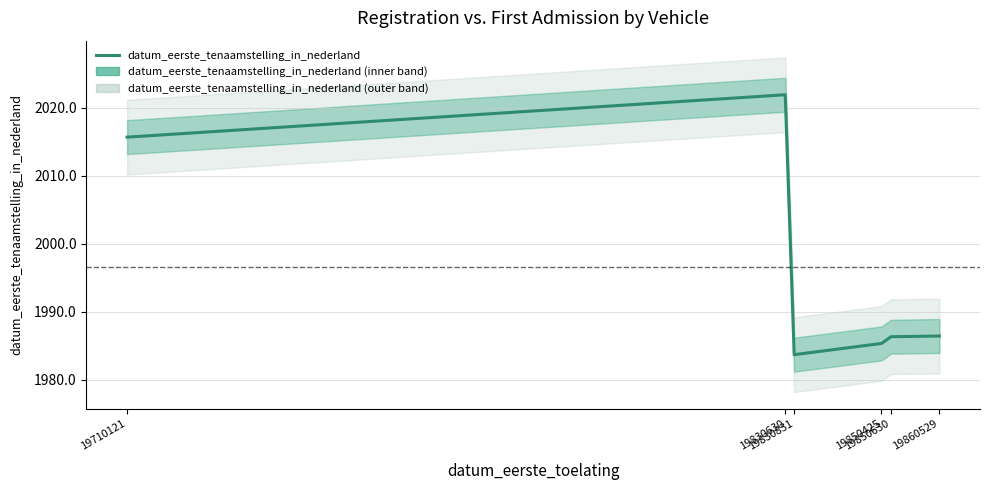

What is the value of the 3rd point from the left?

1983.7